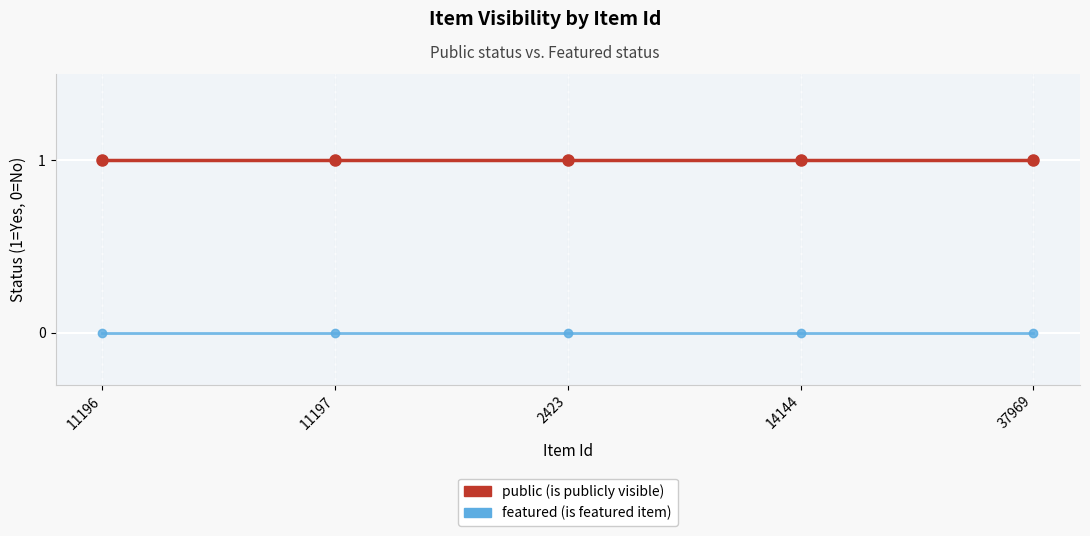

What is the spread (max minus min) of values at 11196?

1